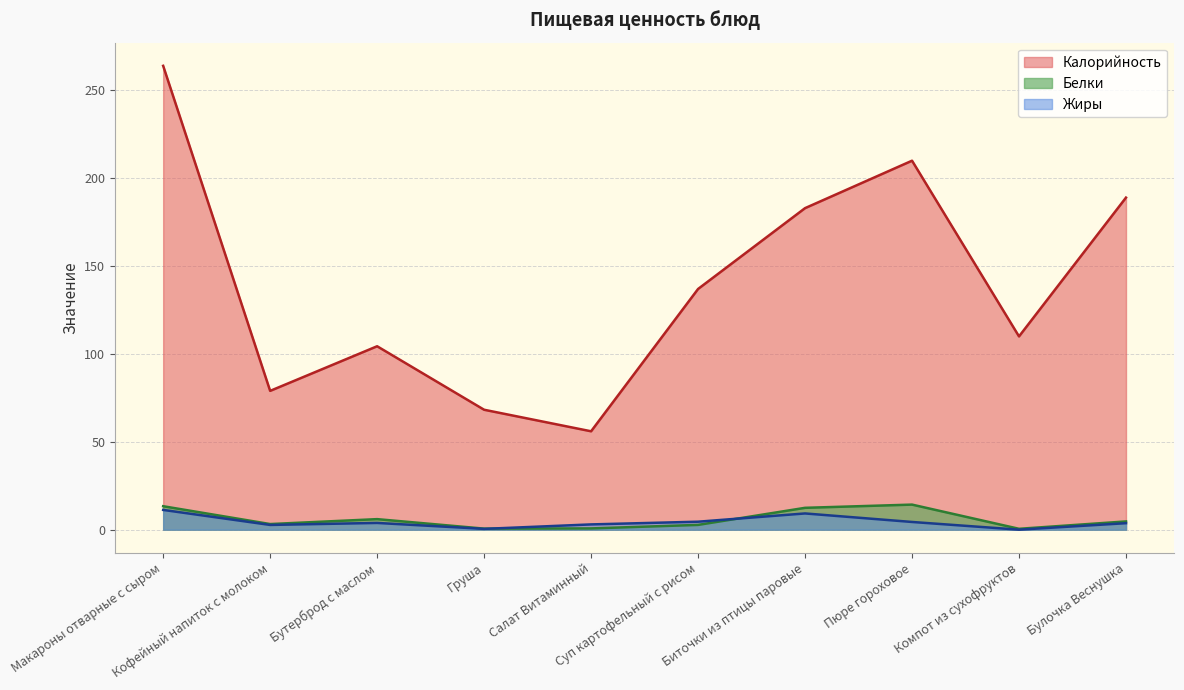

At which label does Белки reach its peak?

Пюре гороховое